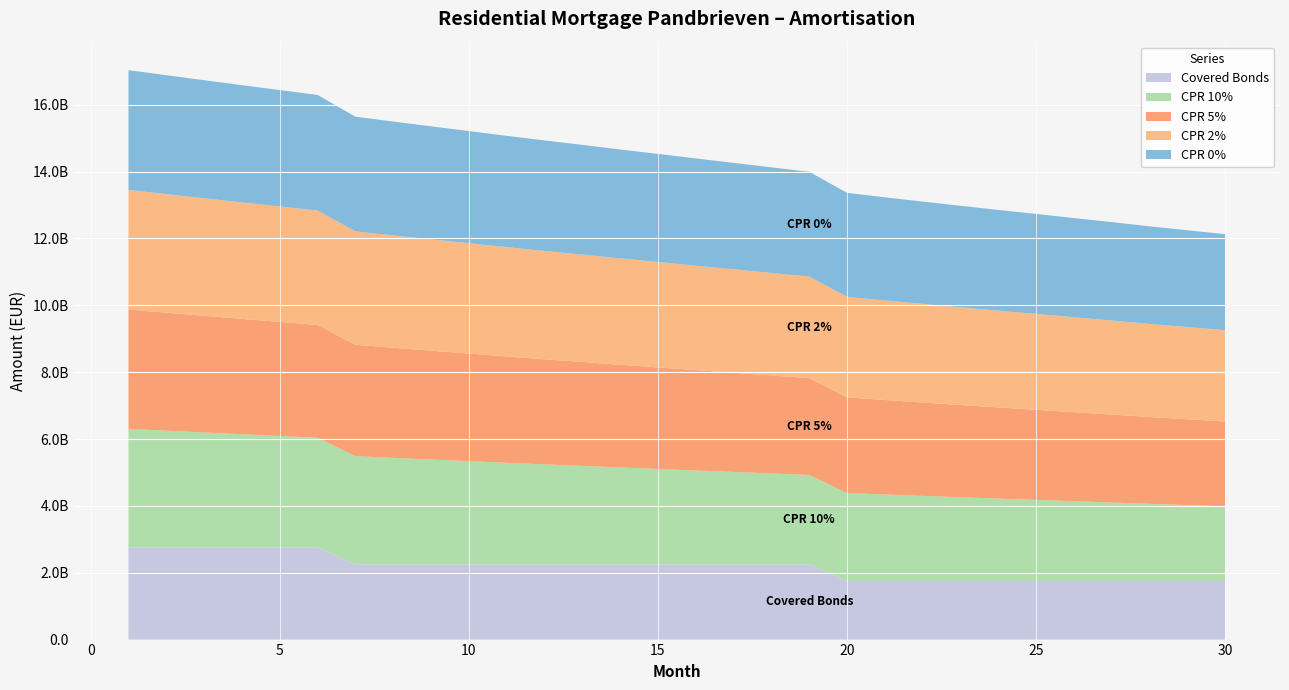

Reading left to right, what are all the values shown in this chart?

CPR 0%: 1=3582979021.6	2=3557756299.5	3=3532377085.8	4=3507470181.6	5=3482079145.3	6=3457438842.0	7=3431071540.2	8=3405270290.6	9=3380646337.8	10=3355447957.2	11=3330204162.0	12=3305842424.3	13=3281662856.4	14=3256570163.0	15=3232979141.1	16=3208458793.8	17=3183856615.9	18=3159117519.1	19=3134598007.9	20=3110103361.4	21=3084848760.3	22=3060742928.8	23=3036997702.9	24=3013791469.3	25=2989965420.3	26=2966416939.0	27=2942959061.6	28=2918192976.6	29=2894671387.0	30=2872190135.1
CPR 2%: 1=3577293777.2	2=3546086433.6	3=3515011417.1	4=3484307275.7	5=3453406154.6	6=3423152965.8	7=3391285493.3	8=3360258810.1	9=3330302305.6	10=3300053538.8	11=3269671461.9	12=3240247508.0	13=3211619758.2	14=3181657143.8	15=3153424239.4	16=3124199395.8	17=3095154550.8	18=3065895863.1	19=3036940265.9	20=3008262843.4	21=2978774400.4	22=2950646288.4	23=2922789502.2	24=2895536565.6	25=2868244325.7	26=2840828059.3	27=2813737234.6	28=2785326453.0	29=2758340807.8	30=2732276341.2
CPR 5%: 1=3568782238.5	2=3528652177.5	3=3489121090.0	4=3449847063.1	5=3410835863.5	6=3372357141.2	7=3332465791.6	8=3293850195.8	9=3256183461.1	10=3218666360.9	11=3180923209.7	12=3144280963.8	13=3109341320.8	14=3072498986.4	15=3037739574.5	16=3001932857.5	17=2966704820.1	18=2931186757.6	19=2896119202.4	20=2861710719.1	21=2826452273.1	22=2792871549.9	23=2759468511.0	24=2726785967.2	25=2694878911.4	26=2662331646.8	27=2630452783.8	28=2597270421.5	29=2565776113.8	30=2535067617.1
CPR 10%: 1=3554639774.8	2=3499782204.7	3=3446388974.7	4=3393162920.5	5=3341040761.4	6=3289357934.8	7=3236680956.1	8=3186061242.7	9=3136286738.3	10=3087442940.9	11=3038314901.0	12=2990594736.2	13=2946046705.7	14=2898808974.9	15=2854266178.9	16=2808675244.3	17=2764336910.6	18=2719673345.7	19=2675754766.7	20=2633126284.3	21=2589668857.1	22=2548411892.5	23=2507267800.1	24=2467078397.9	25=2428880606.9	26=2389382538.7	27=2351094714.6	28=2311603821.2	29=2274212672.7	30=2237476510.5
Covered Bonds: 1=2750000000.0	2=2750000000.0	3=2750000000.0	4=2750000000.0	5=2750000000.0	6=2750000000.0	7=2250000000.0	8=2250000000.0	9=2250000000.0	10=2250000000.0	11=2250000000.0	12=2250000000.0	13=2250000000.0	14=2250000000.0	15=2250000000.0	16=2250000000.0	17=2250000000.0	18=2250000000.0	19=2250000000.0	20=1750000000.0	21=1750000000.0	22=1750000000.0	23=1750000000.0	24=1750000000.0	25=1750000000.0	26=1750000000.0	27=1750000000.0	28=1750000000.0	29=1750000000.0	30=1750000000.0